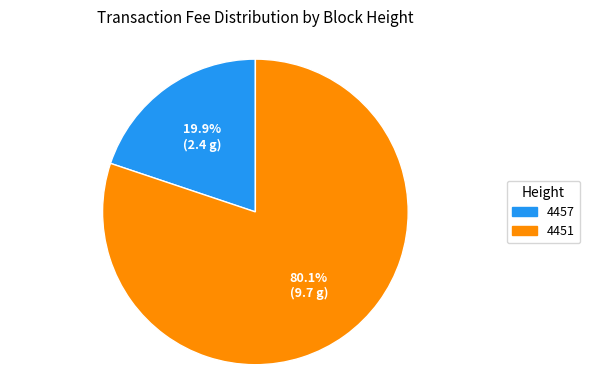

The 4451 slice represents 80% of the pie. True or false?

True